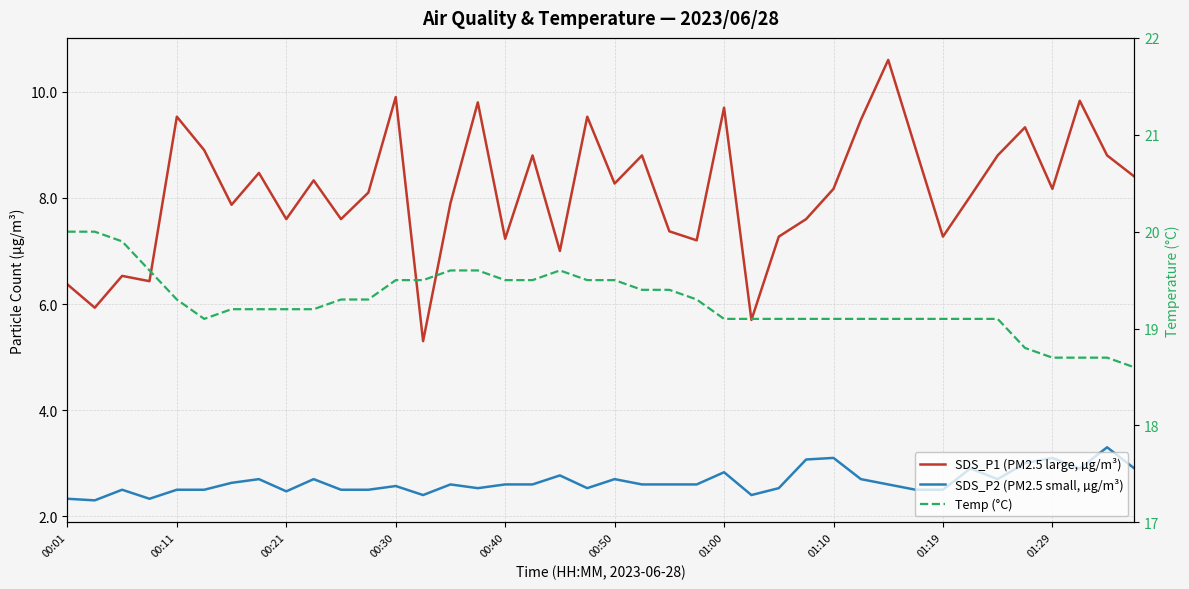

Which series has the widest spread of values?

SDS_P1 (PM2.5 large, µg/m³)